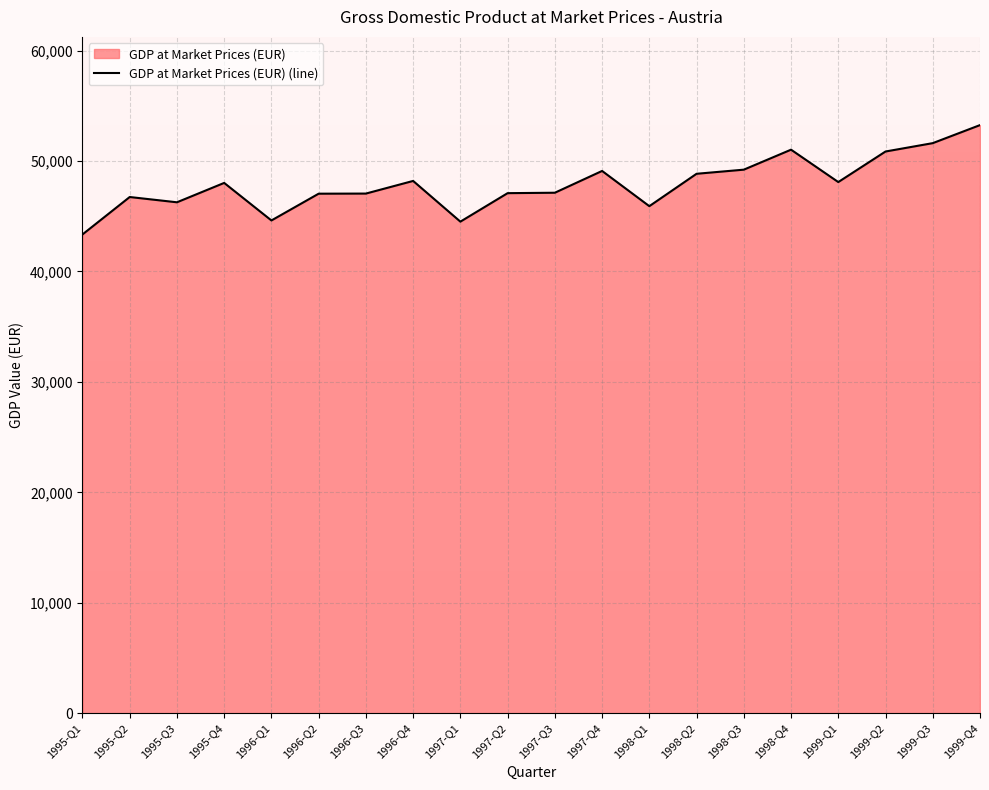

At which label does the data first exceed 48022?

1995-Q4